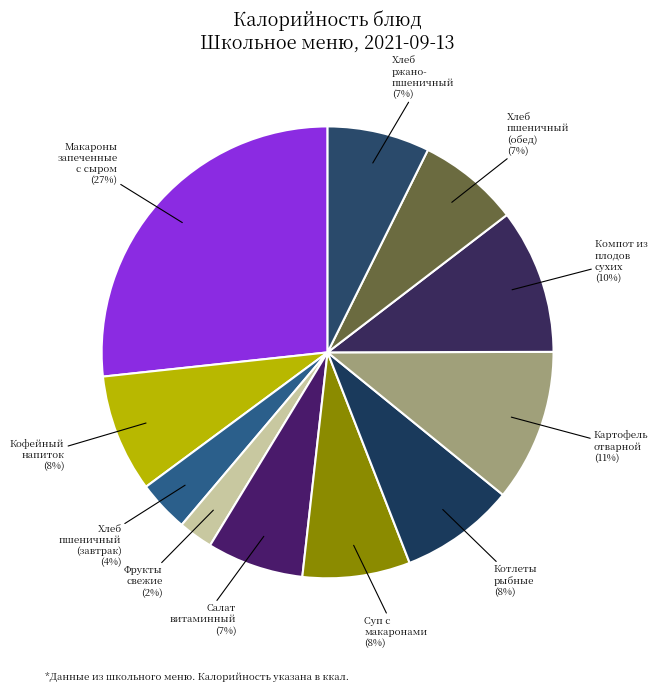

Combined, do Кофейный напиток and Хлеб пшеничный (обед) account for over 50%?

No